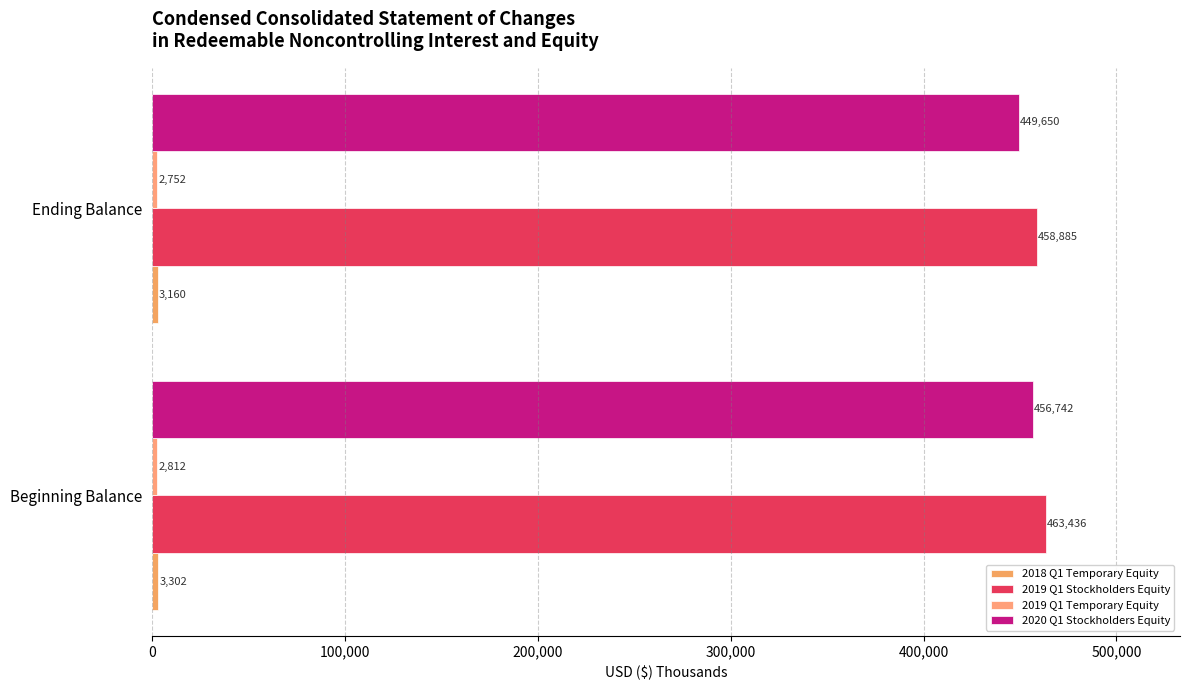

How many bars are there in total?

8